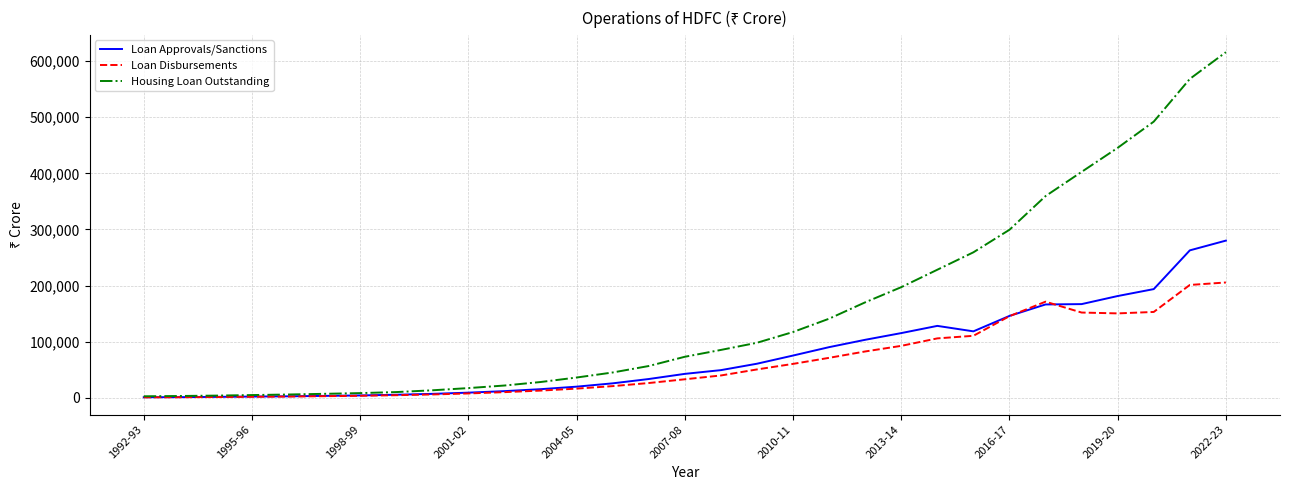

Which series has the largest range (max minus min)?

Housing Loan Outstanding